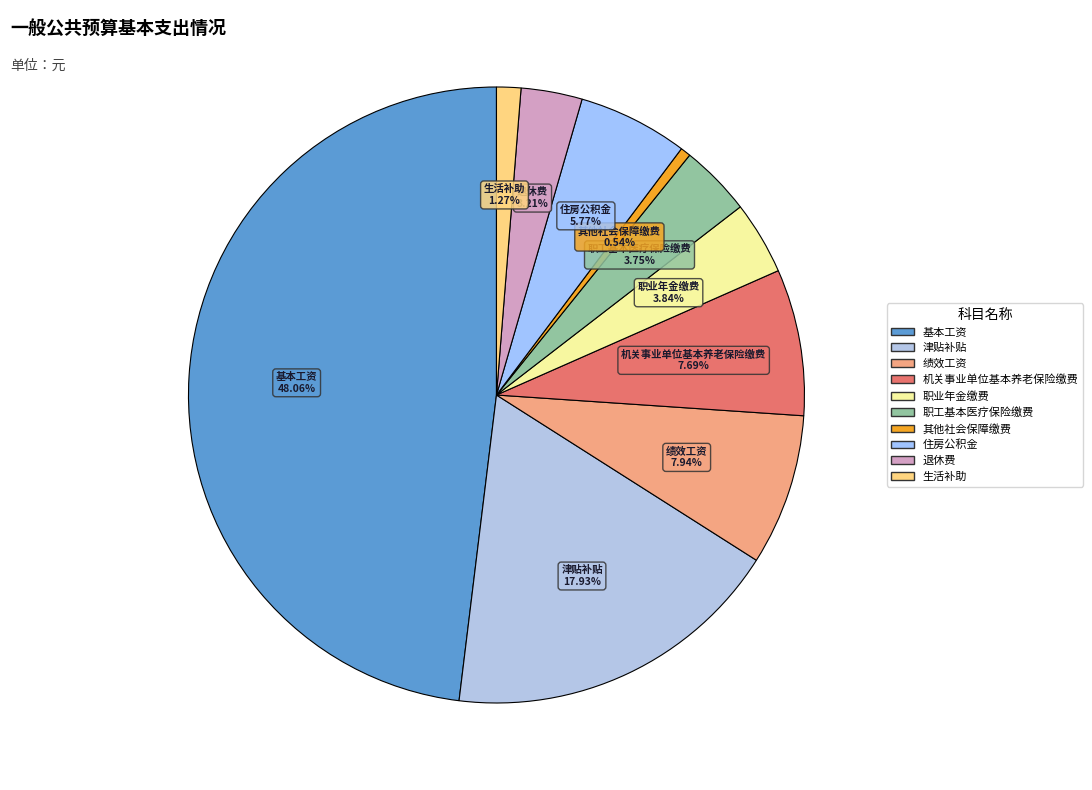

Is it true that 基本工资 is 37% of the pie?

False